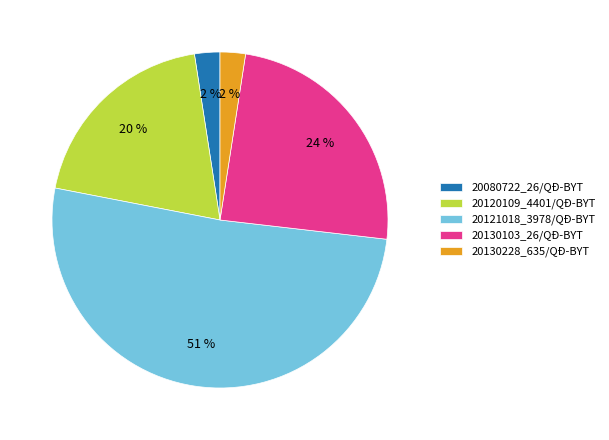

To the nearest percent, what portion does 20130103_26/QĐ-BYT represent?

24%